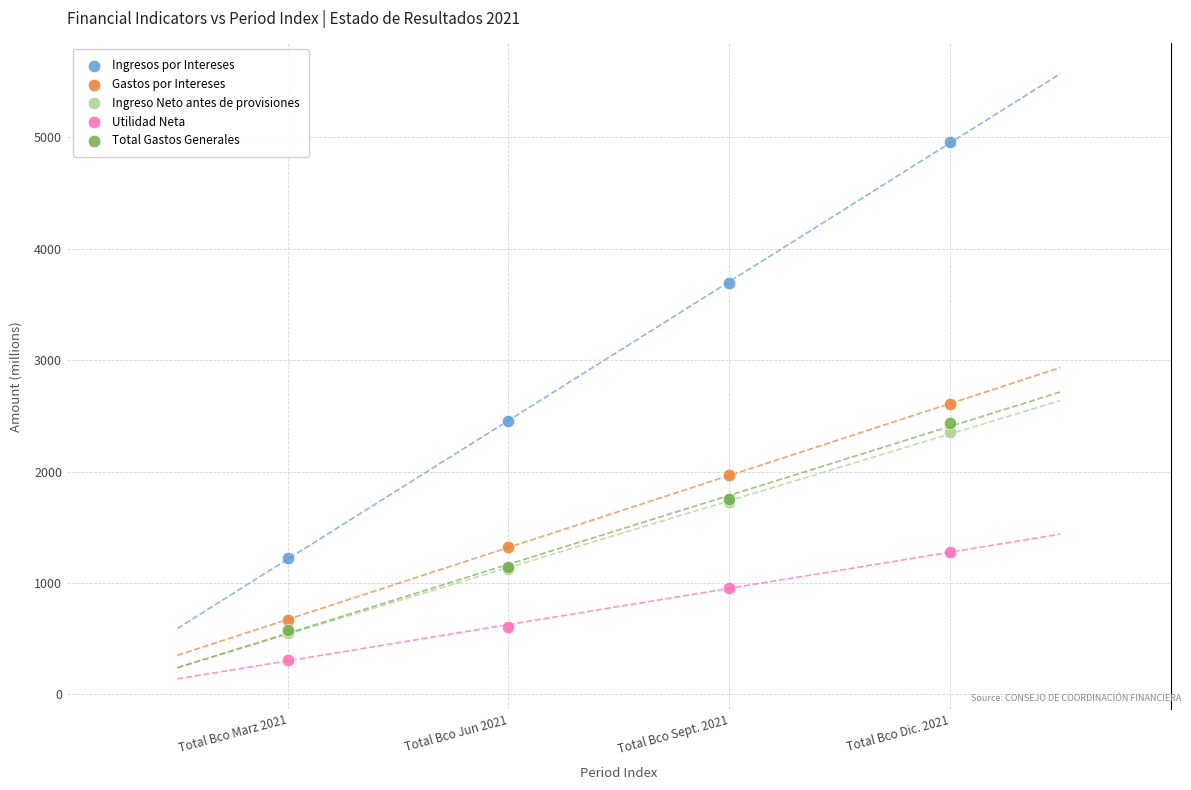

Which series contains the highest Y value?

Ingresos por Intereses